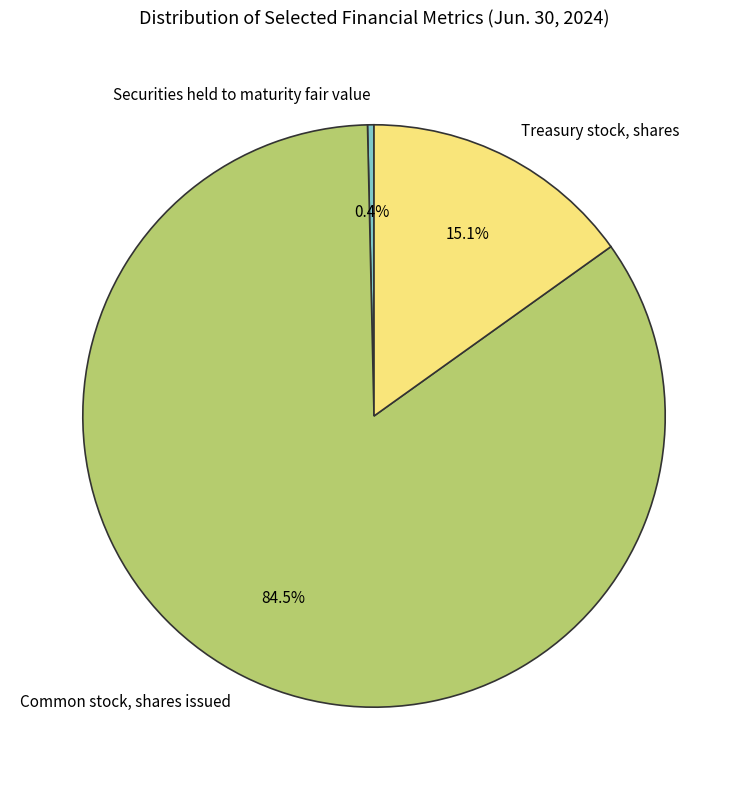

What portion of the pie excludes Treasury stock, shares?

84.9%